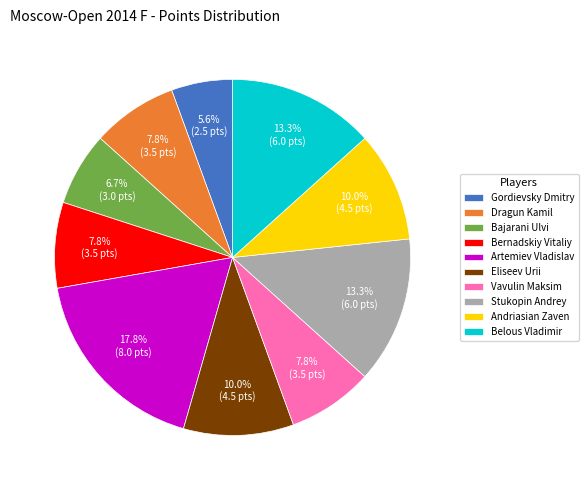

Does Bajarani Ulvi represent more than half of the total?

No